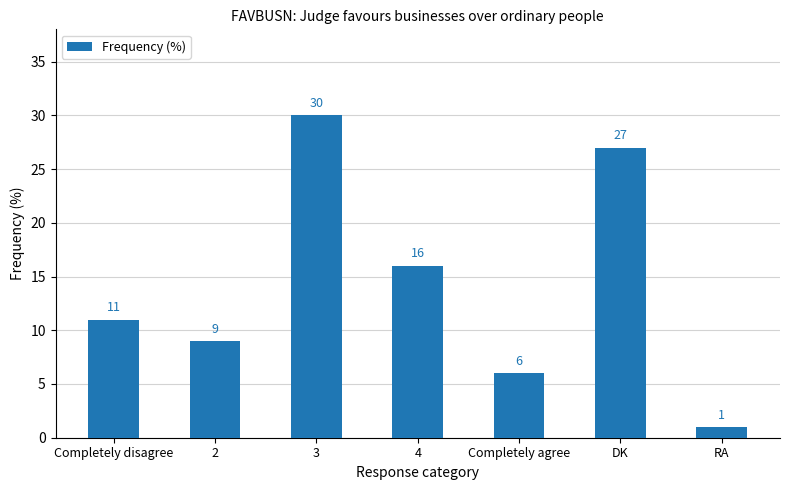

Is it true that the value at DK is 37?

False